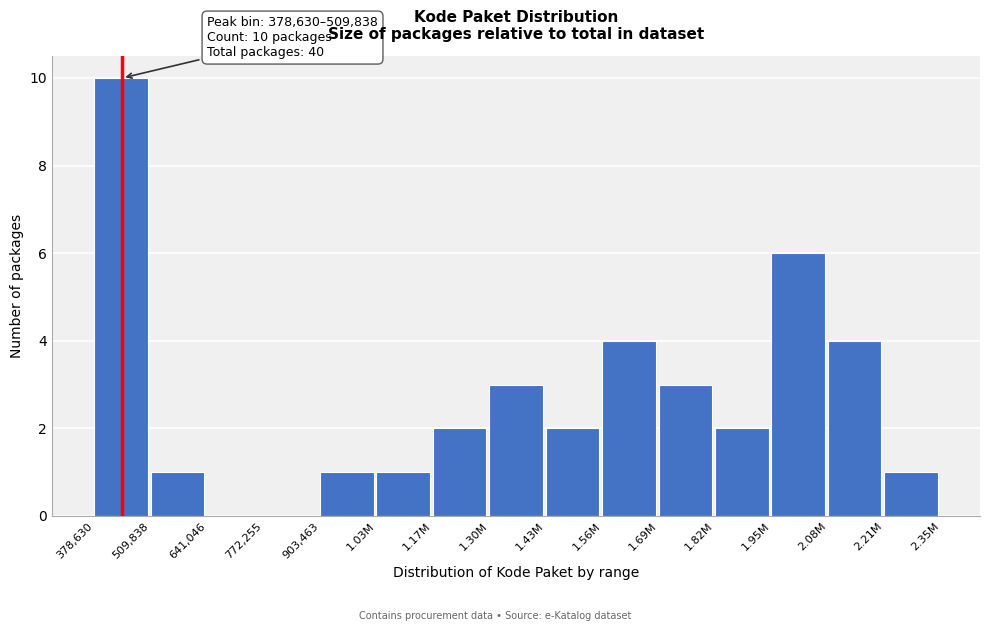

Reading left to right, extract all data points from this chart.

378,630=10	509,838=1	641,046=0	772,255=0	903,463=1	1.03M=1	1.17M=2	1.30M=3	1.43M=2	1.56M=4	1.69M=3	1.82M=2	1.95M=6	2.08M=4	2.21M=1